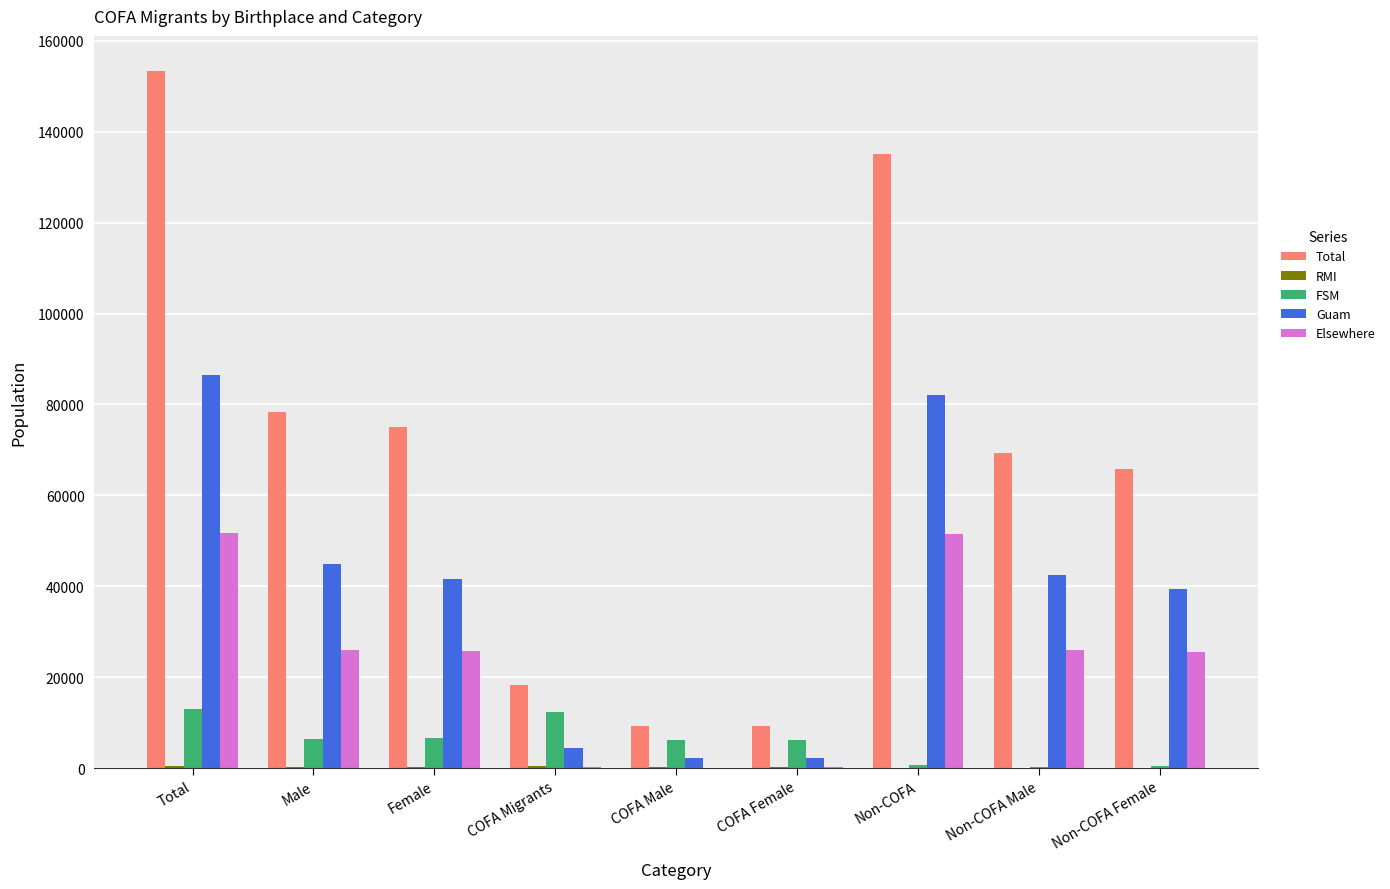

The Elsewhere series shows 8835 at Female. True or false?

False